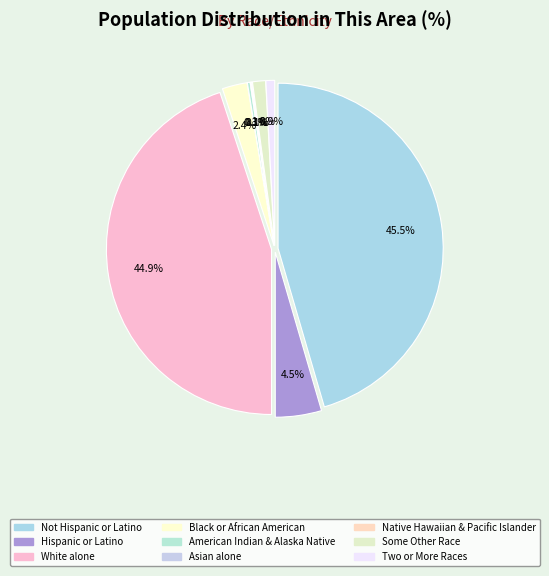

To the nearest percent, what is the average slice percentage?

11%